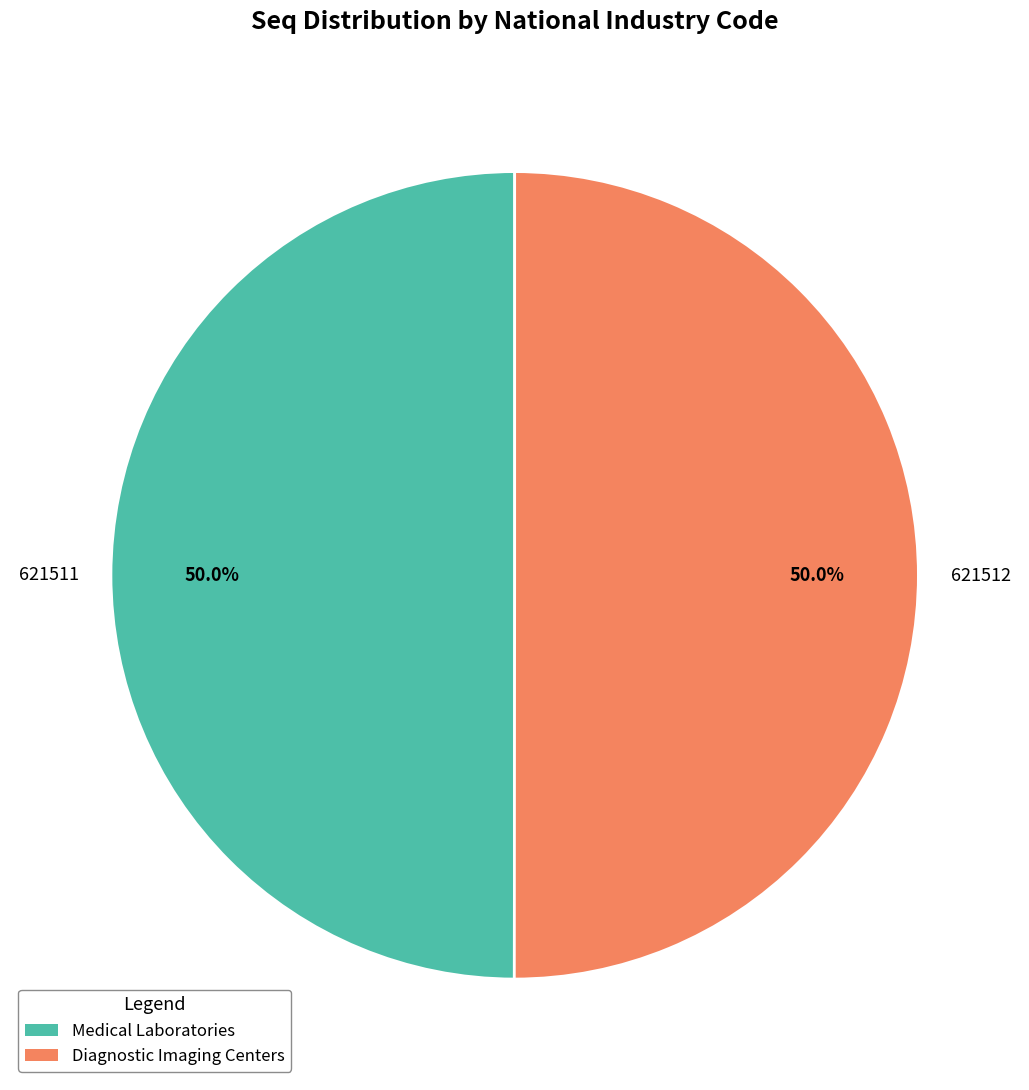

Approximately how many times larger is the value at 621512 compared to 621511?

1.0